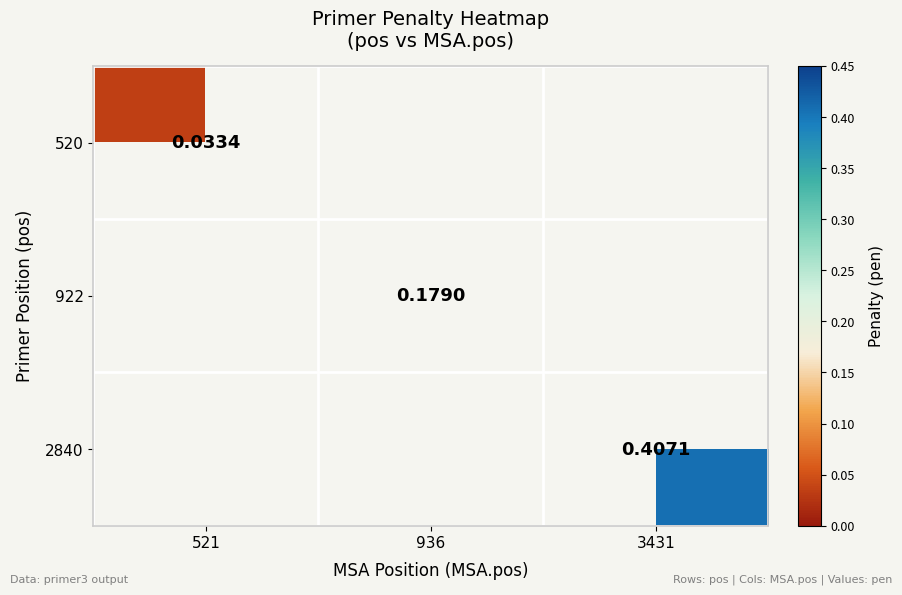

Is the value of 2840 at 3431 greater than the value of 520 at 521?

Yes